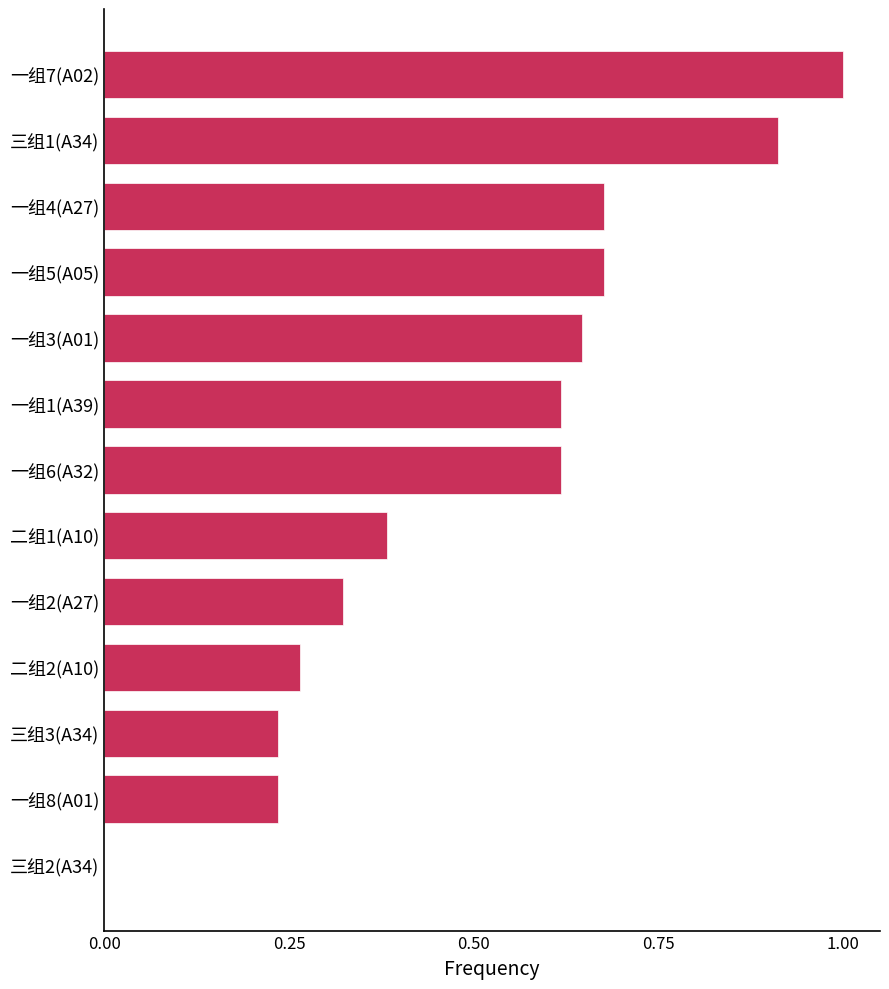

Count the number of values greater than 0.

12